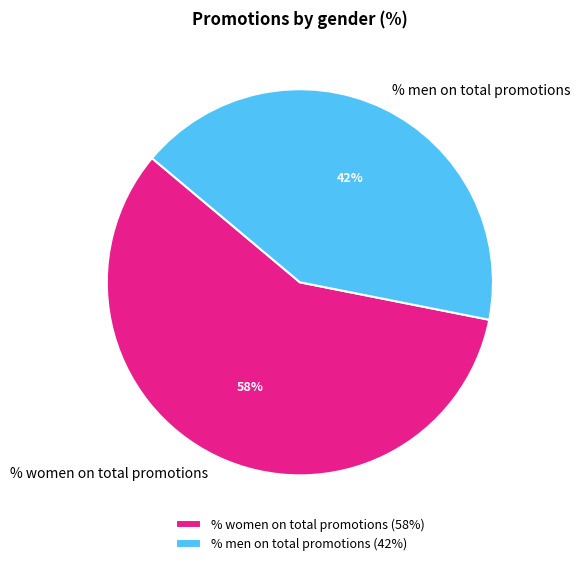

Which category accounts for the majority?

% women on total promotions